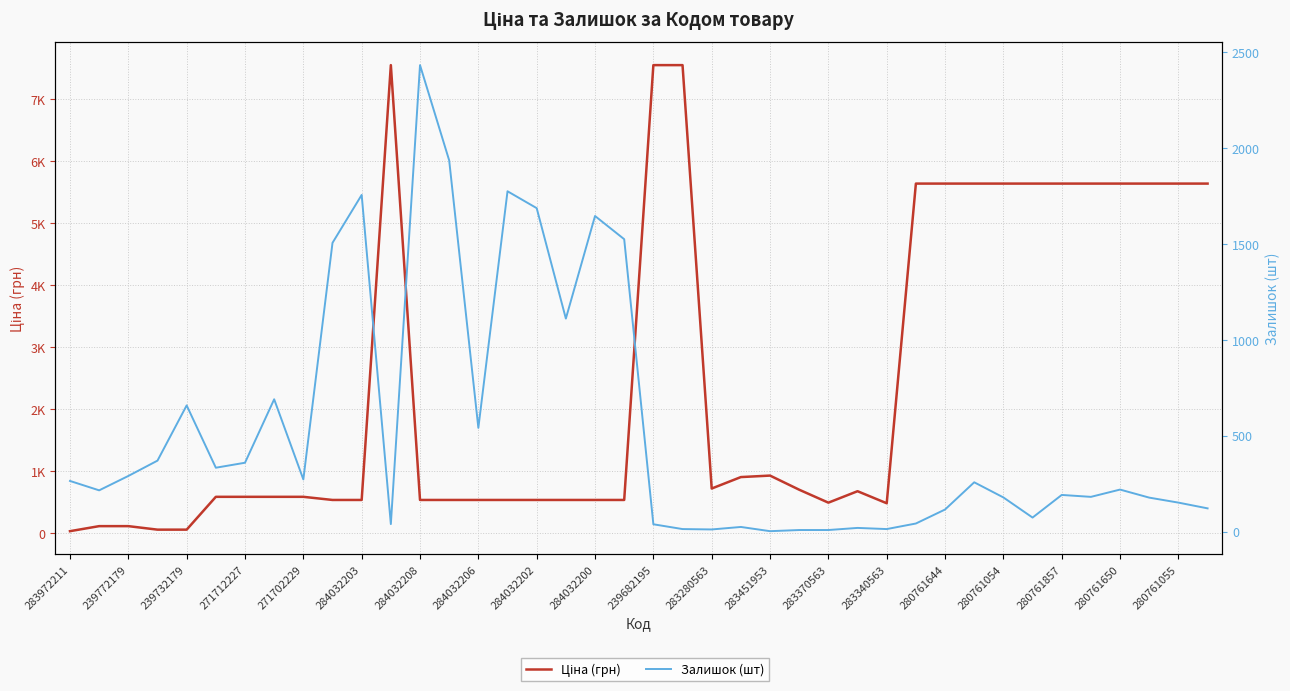

How many values in the Залишок (шт) series exceed 219?

19